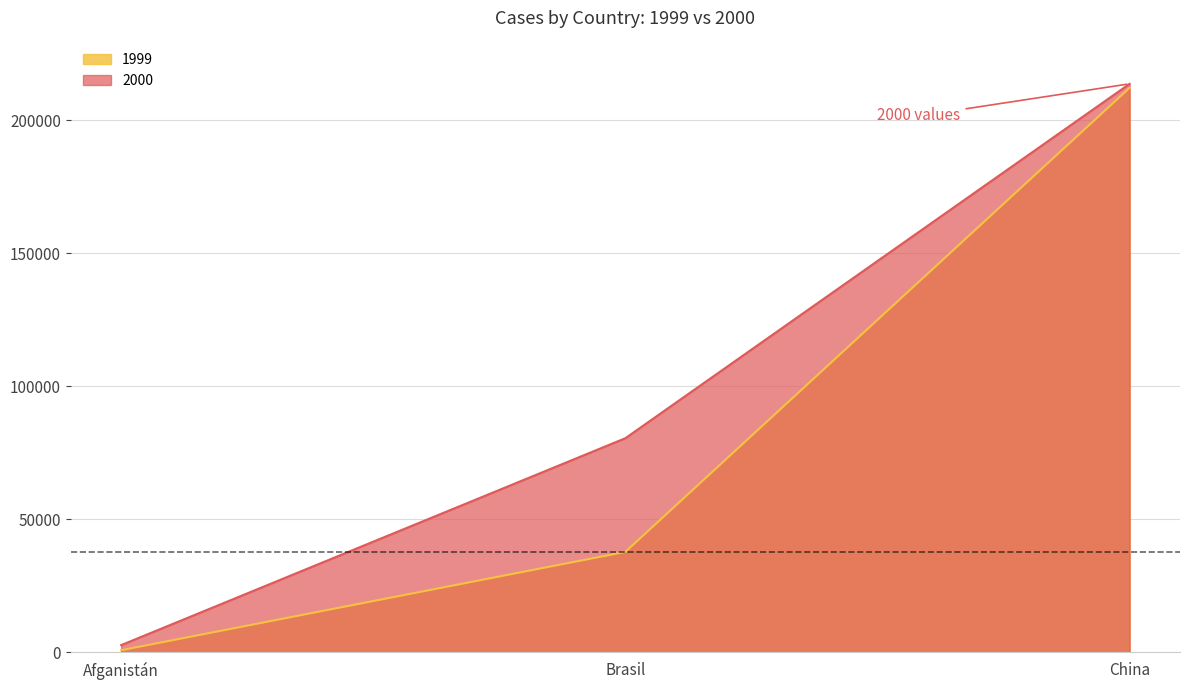

Reading left to right, extract all data points from this chart.

1999: 745	37737	212258
2000: 2666	80488	213766